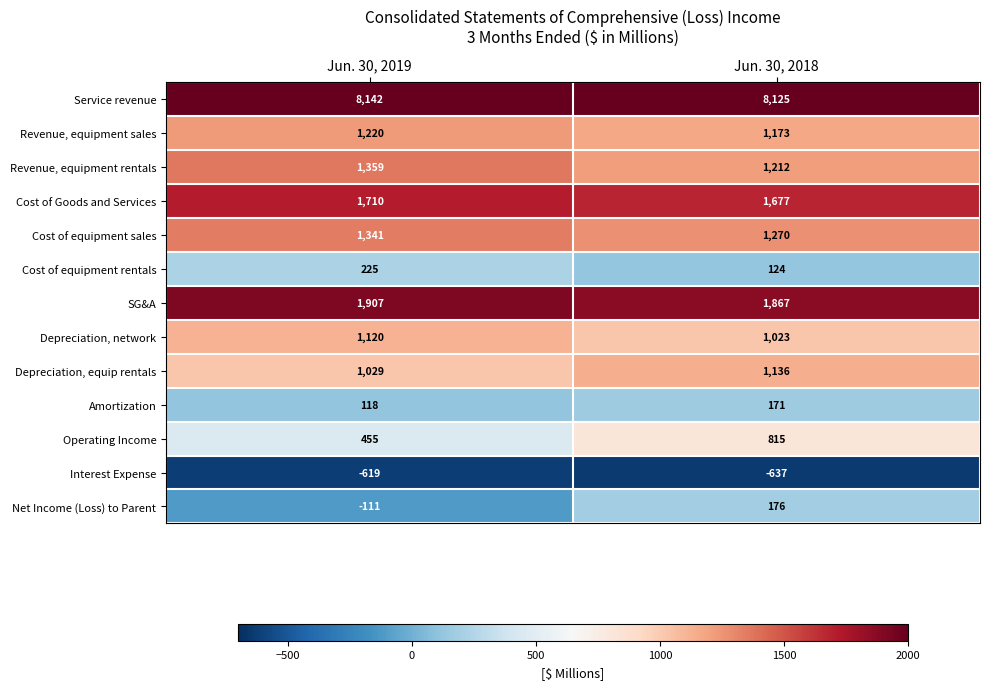

At Jun. 30, 2018, list the series in order from largest to smallest.

Service revenue, SG&A, Cost of Goods and Services, Cost of equipment sales, Revenue, equipment rentals, Revenue, equipment sales, Depreciation, equip rentals, Depreciation, network, Operating Income, Net Income (Loss) to Parent, Amortization, Cost of equipment rentals, Interest Expense